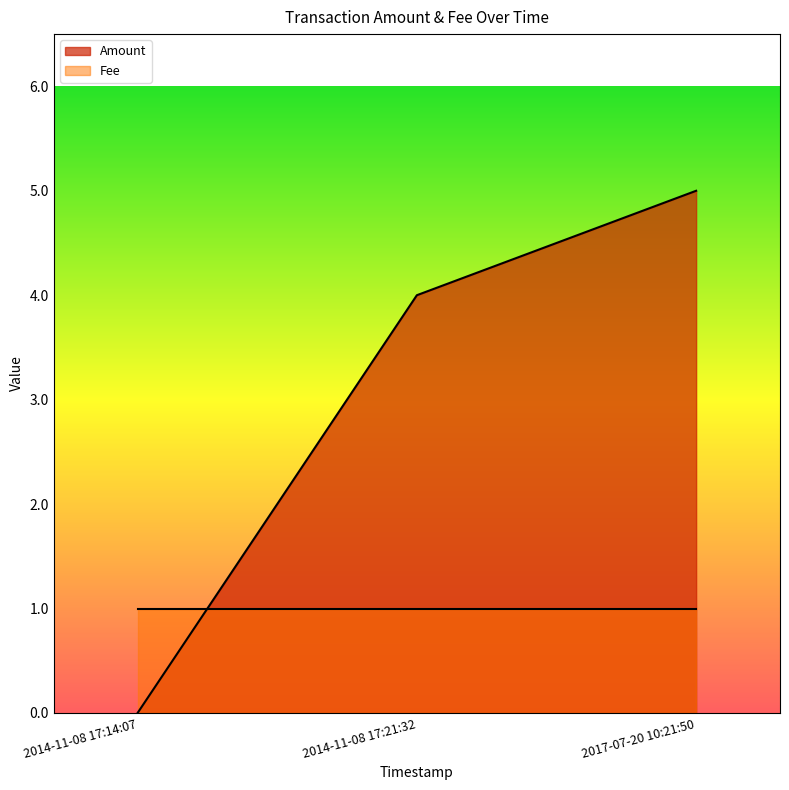

How many data points are less than 4?

1